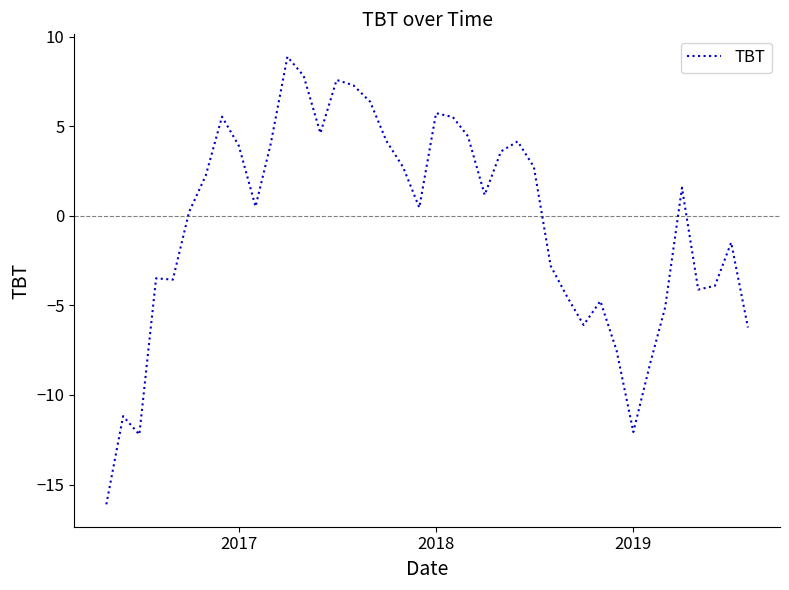

What is the greatest value displayed?

8.9